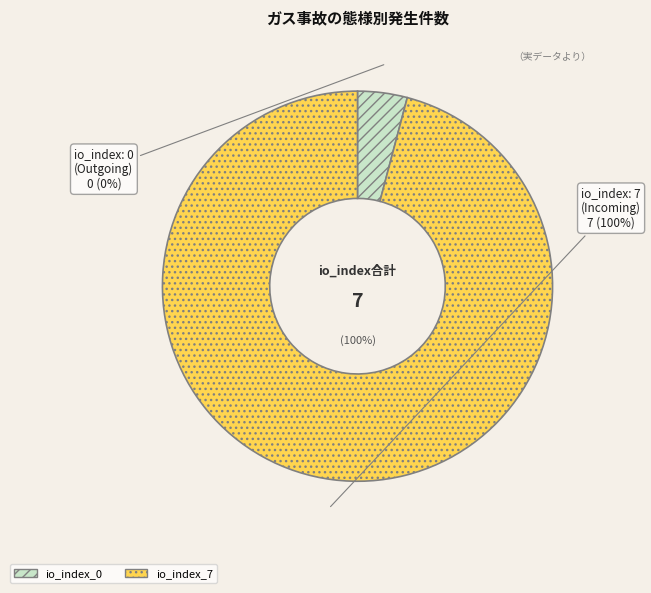

To the nearest percent, what is the difference between the io_index_7 and io_index_0 slice percentages?

100%